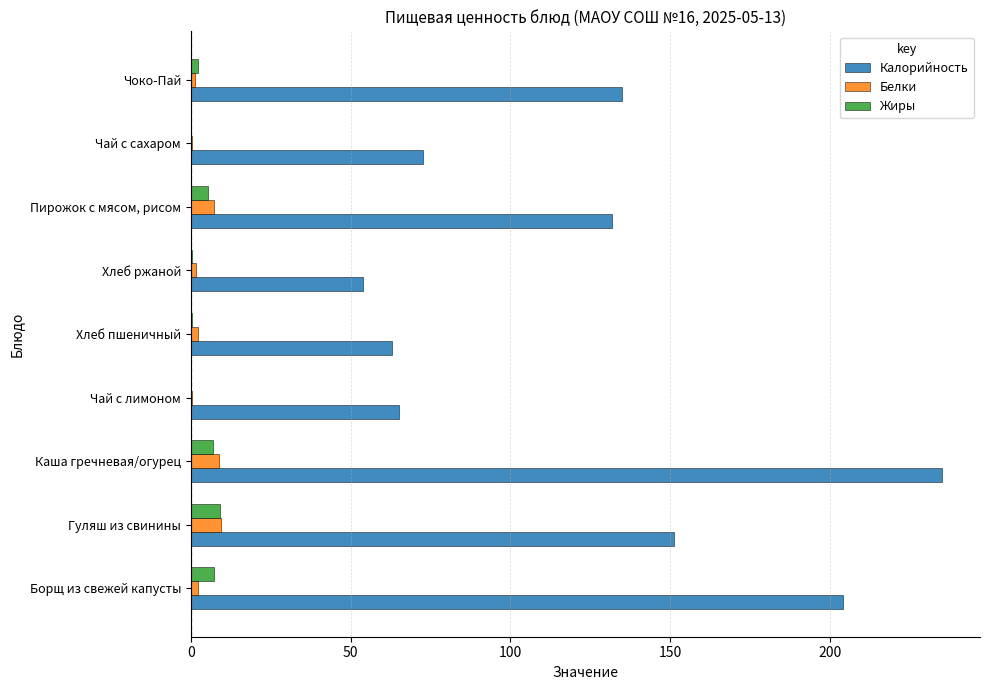

The Калорийность series shows 72.5 at Чай с сахаром. True or false?

True